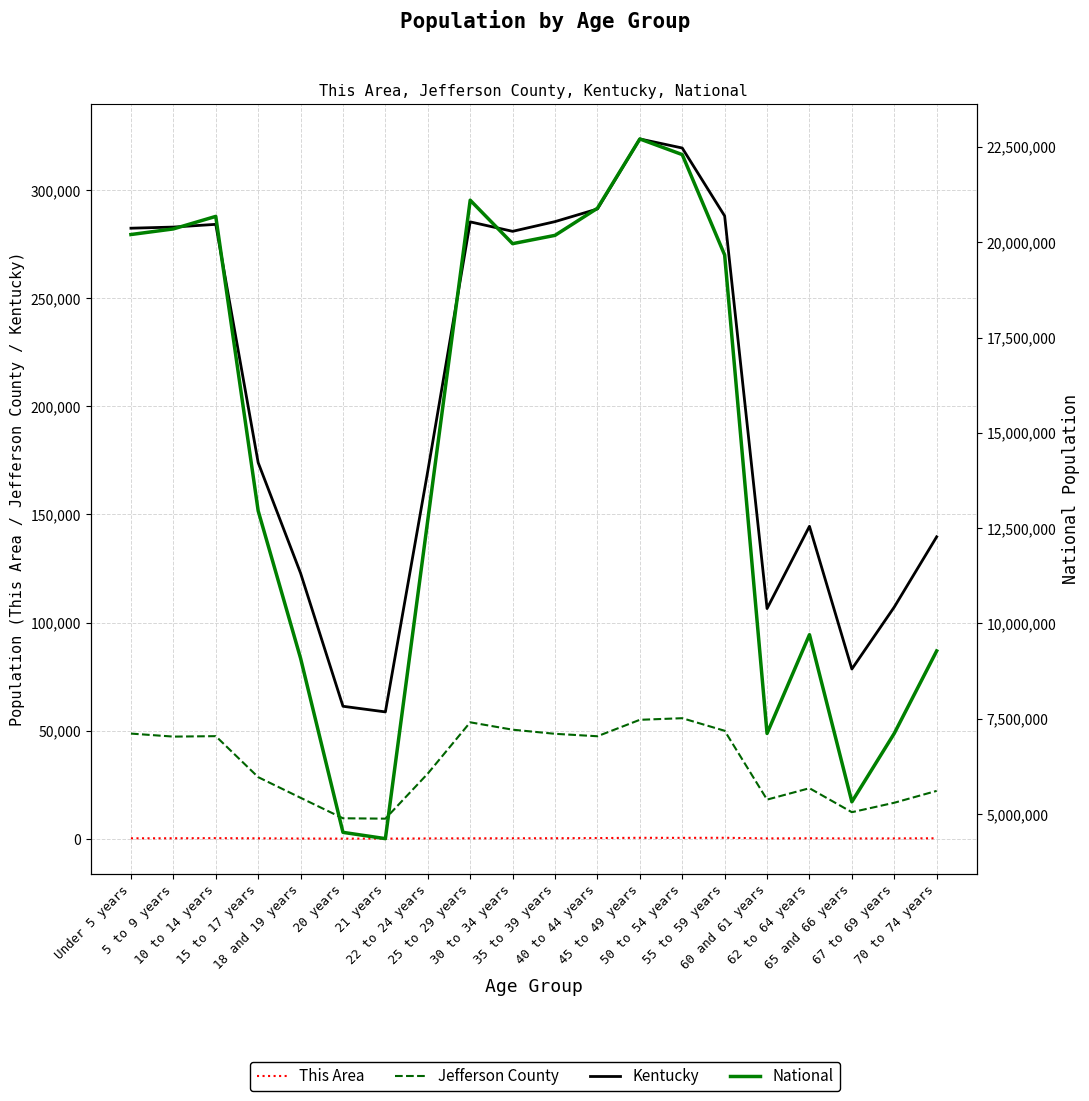

True or false: This Area and National intersect in this chart.

False